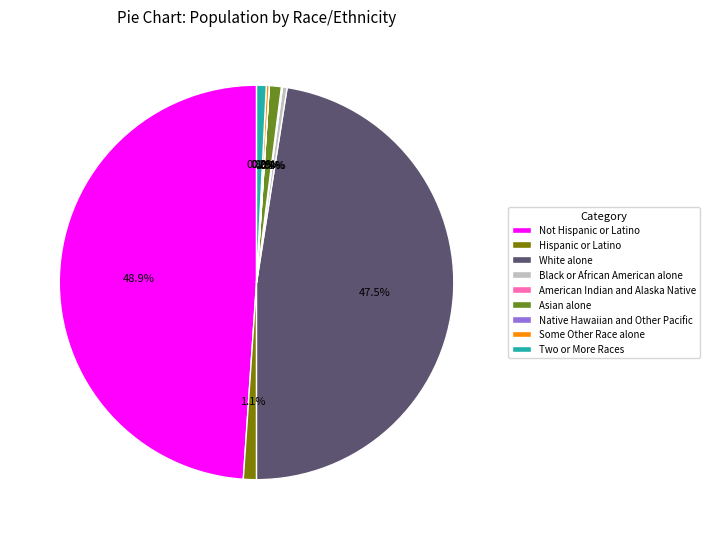

Does White alone represent more than half of the total?

No